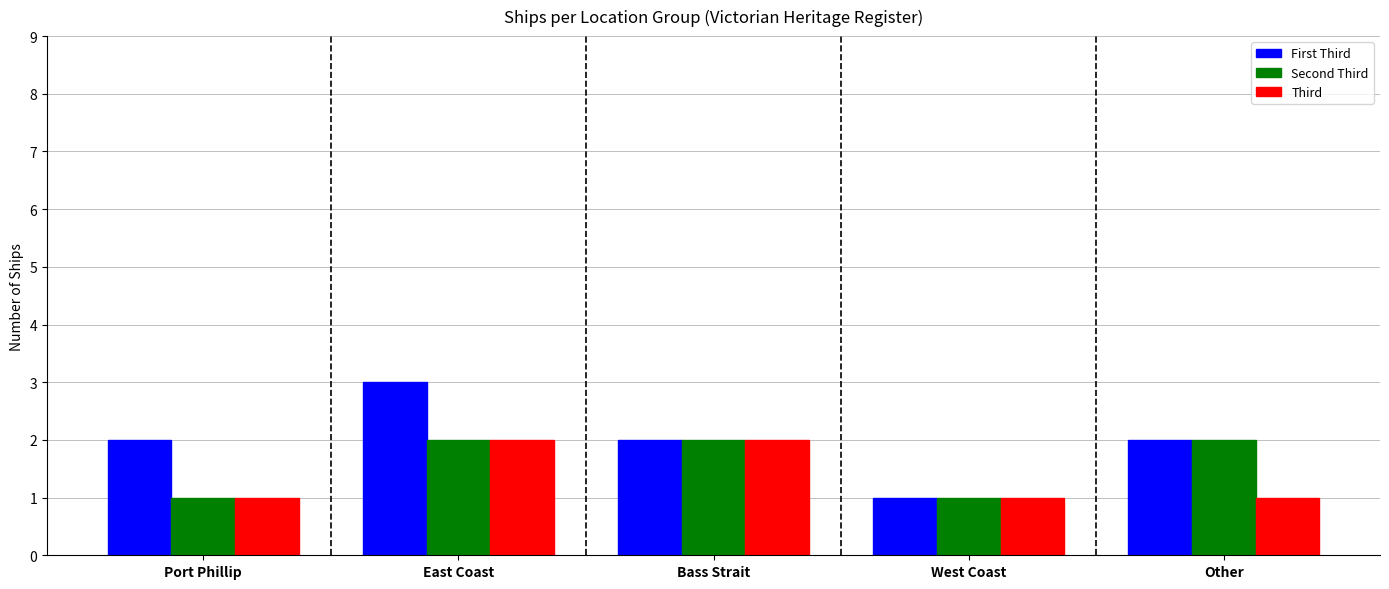

What is the difference between the Second Third values at West Coast and Bass Strait?

1